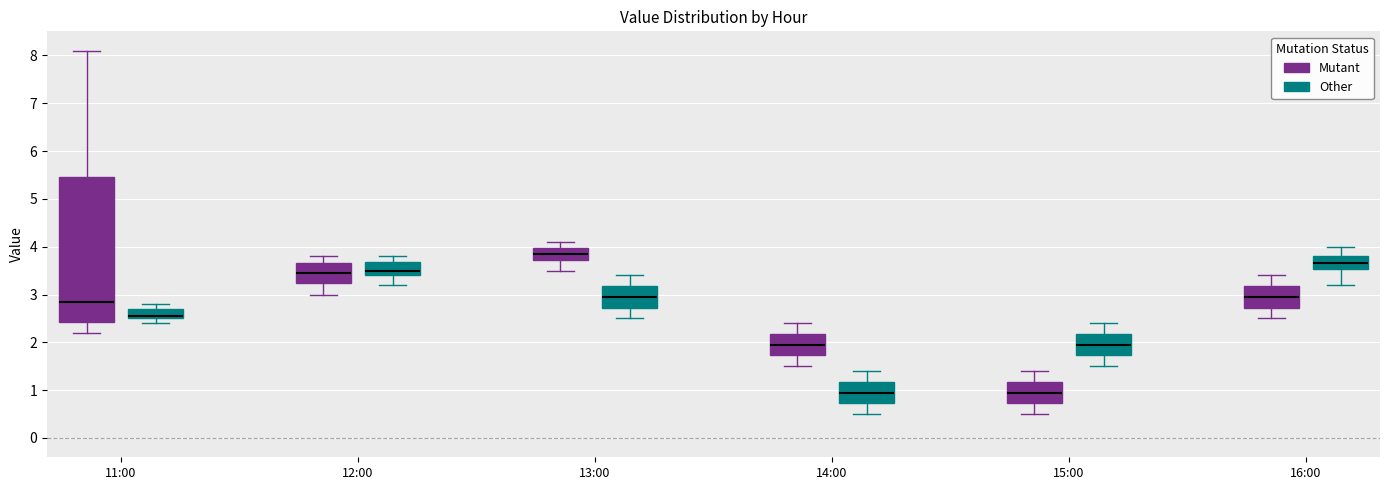

Which box is the tallest, from its lower edge to its upper edge?

11:00 (Mutant)